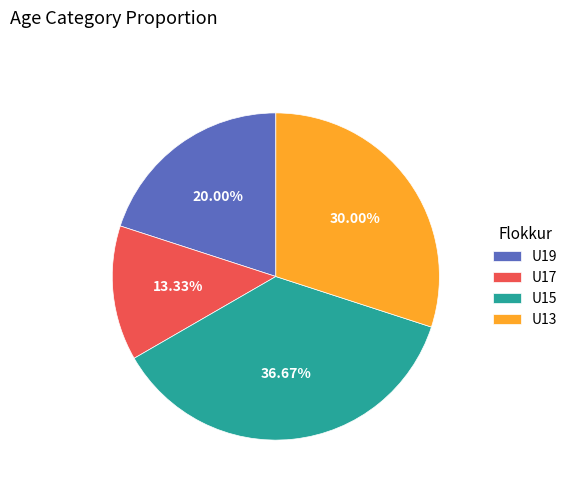

Is the sum of U17 and U19 greater than half?

No